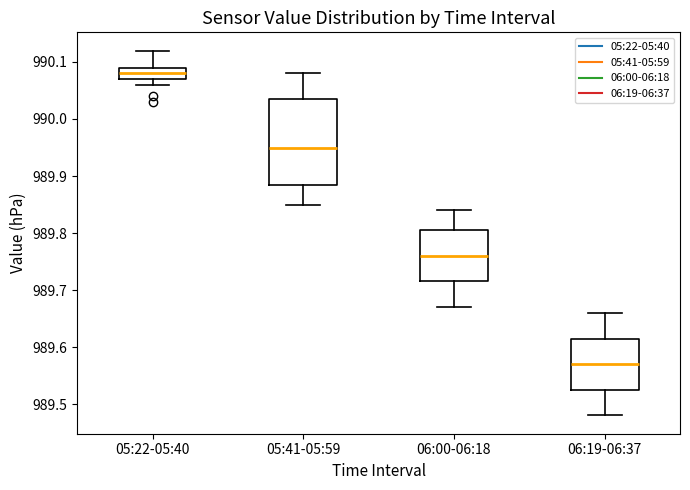

Where does the lower whisker of the box for 05:22-05:40 end on the y-axis? The values are not printed on the chart, so give them approximately, as read against the axis.

990.06